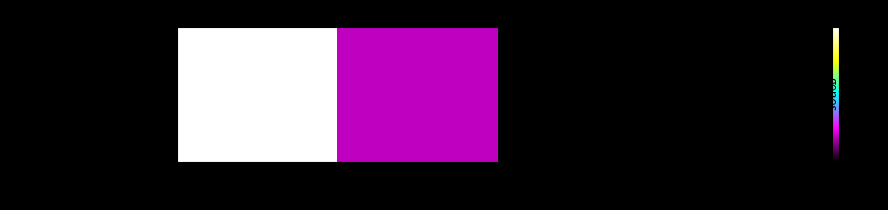

The Hastings Pelham Beach series shows 0.3 at 0.000. True or false?

False